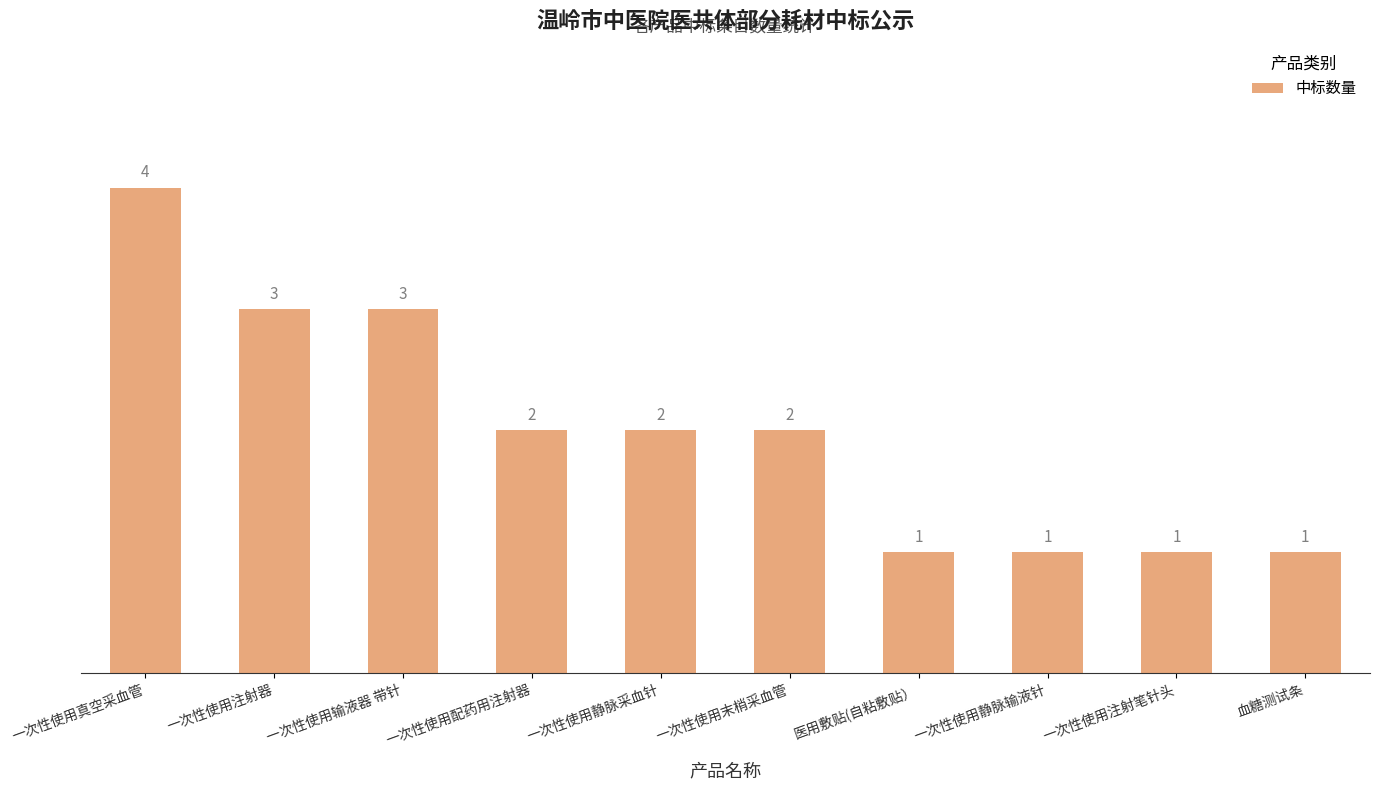

What is the sum of the values at 一次性使用静脉采血针 and 医用敷贴(自粘敷贴）?

3